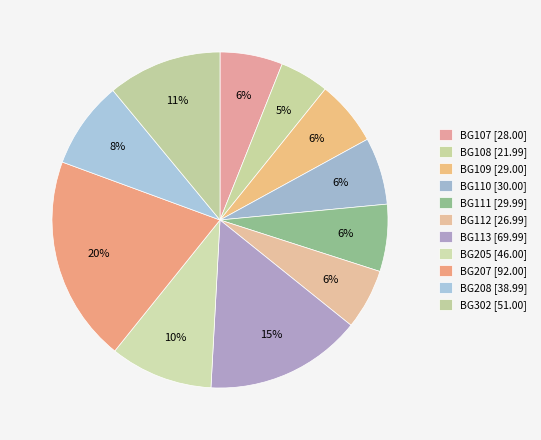

How many segments does this pie chart have?

11